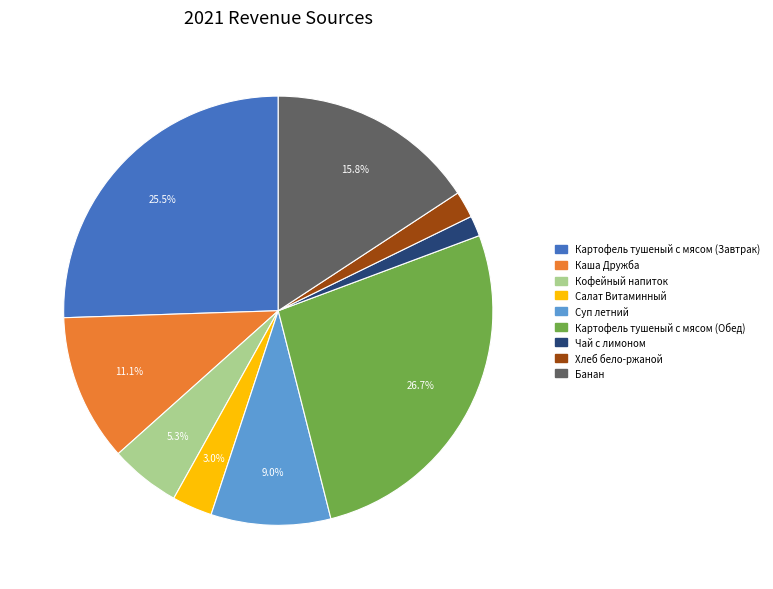

To the nearest percent, what is the combined percentage of Салат Витаминный and Картофель тушеный с мясом (Обед)?

30%